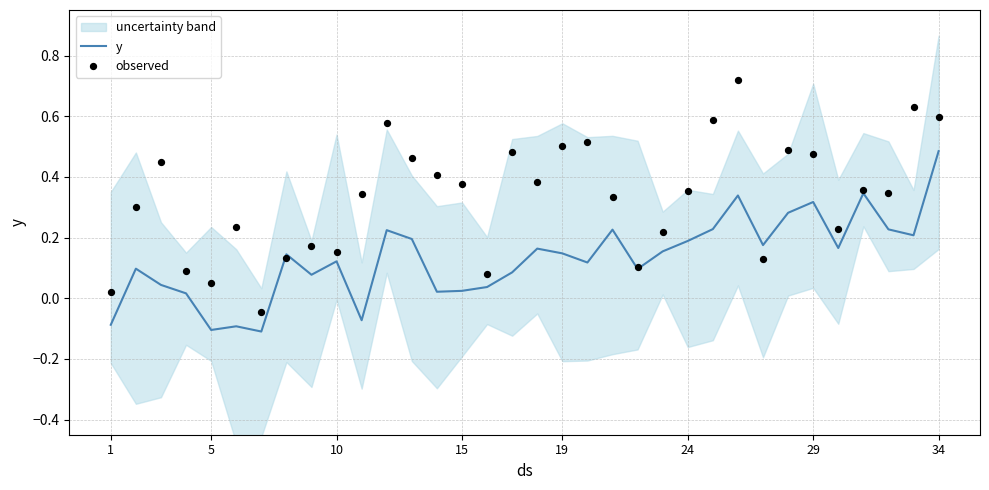

Which series contains the lowest Y value?

y